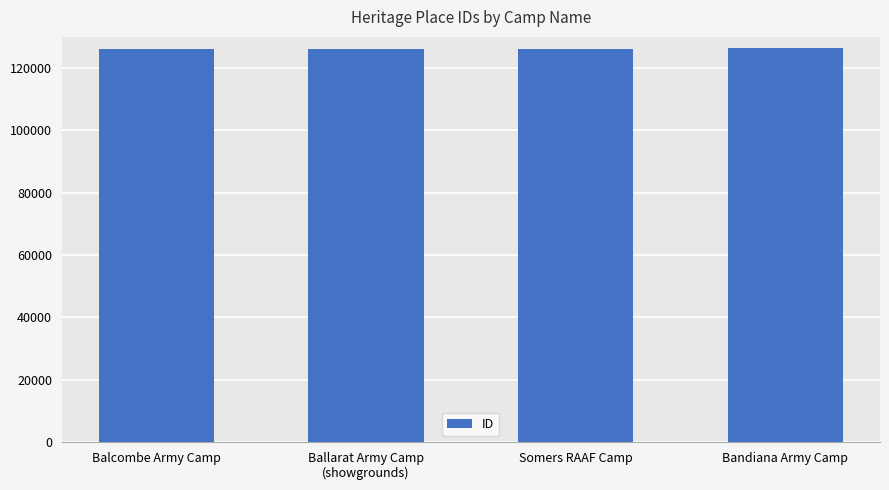

What is the average value?

126147